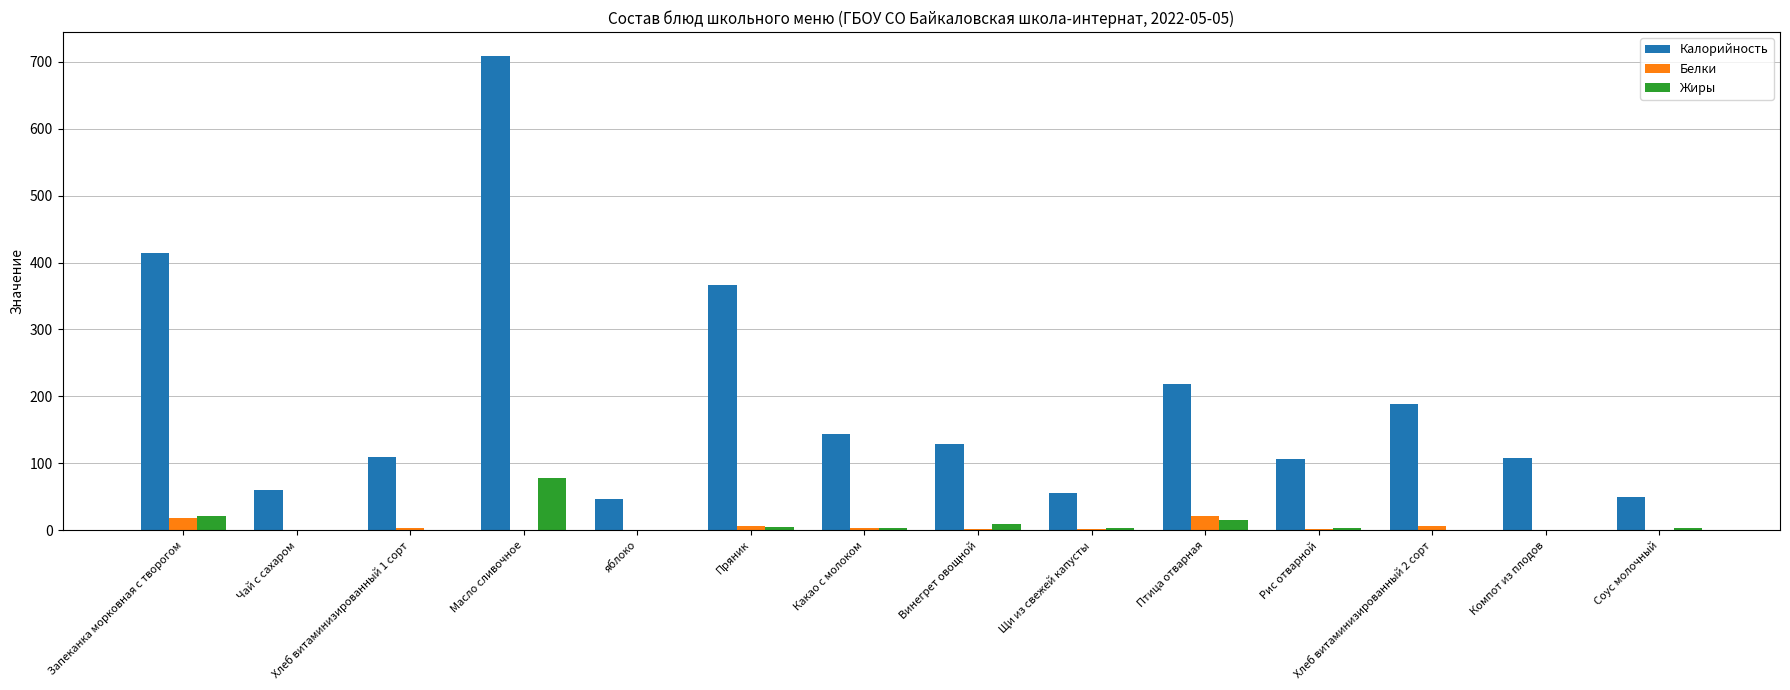

At which category is the sum across all series the highest?

Масло сливочное